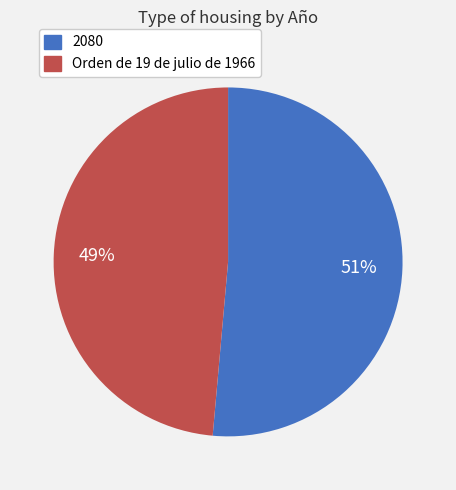

Is Orden de 19 de julio de 1966 the majority of the pie?

No